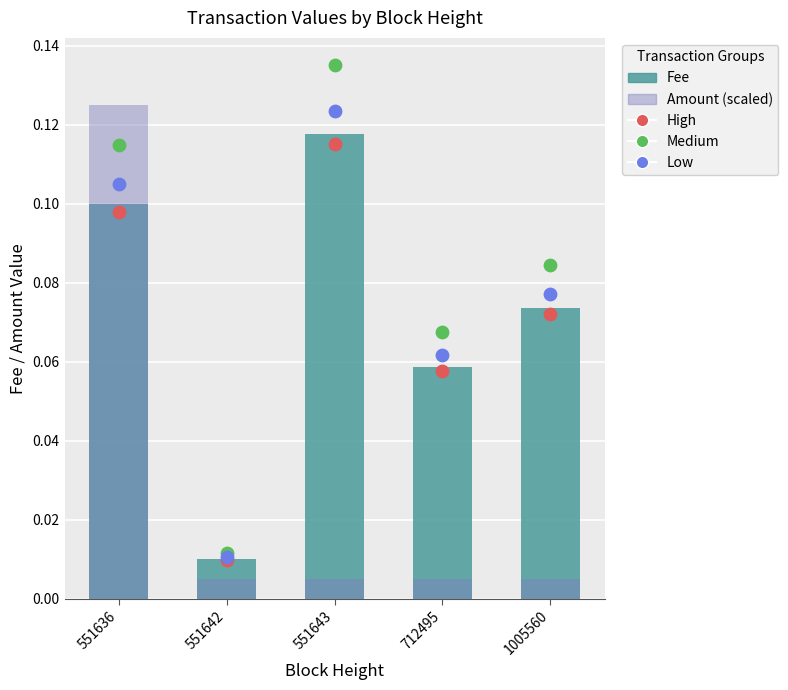

What is the total value across all series at 551636?

0.5